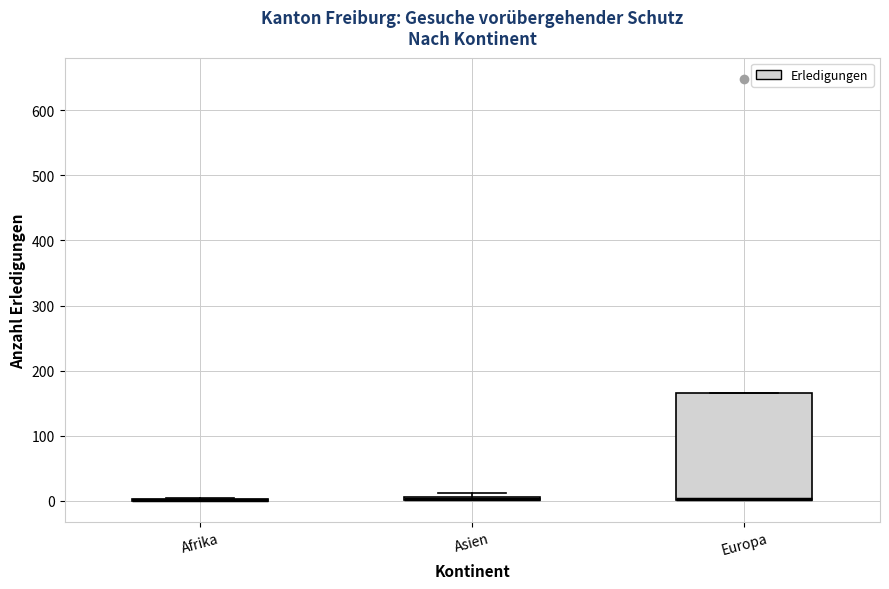

Which box is the tallest, from its lower edge to its upper edge?

Europa